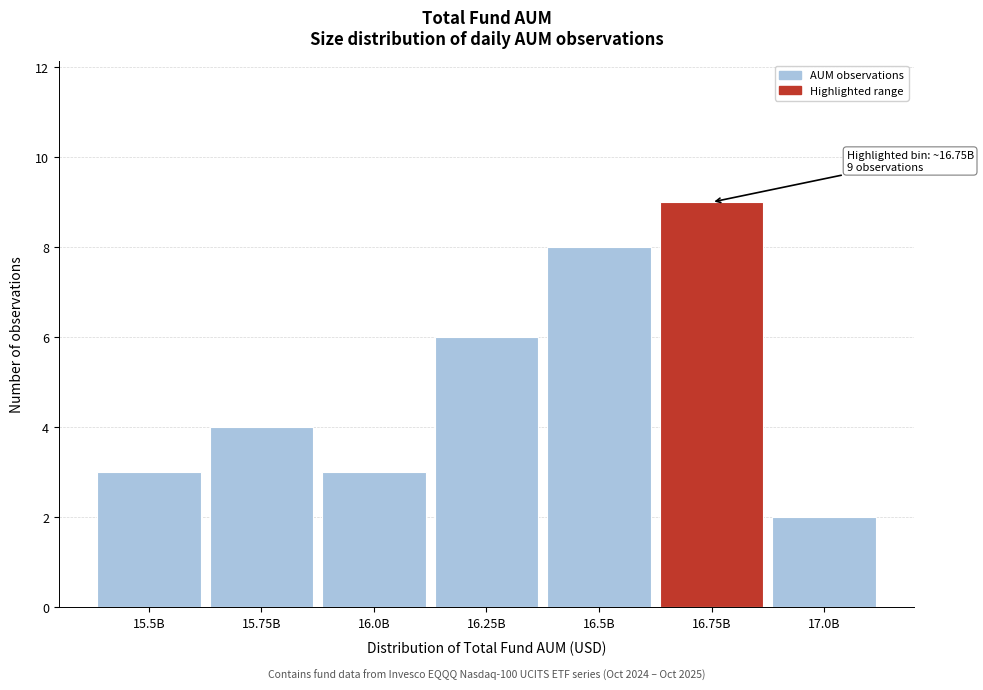

Reading left to right, transcribe all the data shown in this chart.

15.5B=3	15.75B=4	16.0B=3	16.25B=6	16.5B=8	16.75B=9	17.0B=2